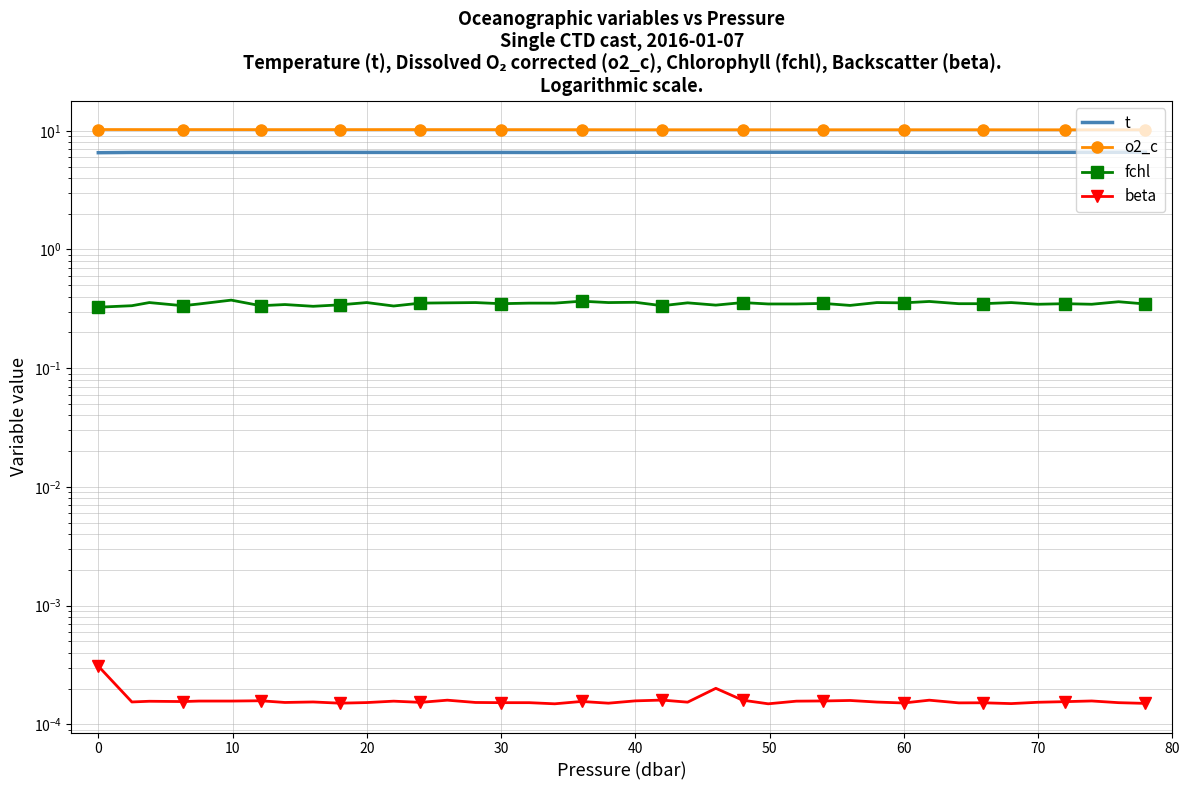

What are all the series names shown in the legend?

t, o2_c, fchl, beta